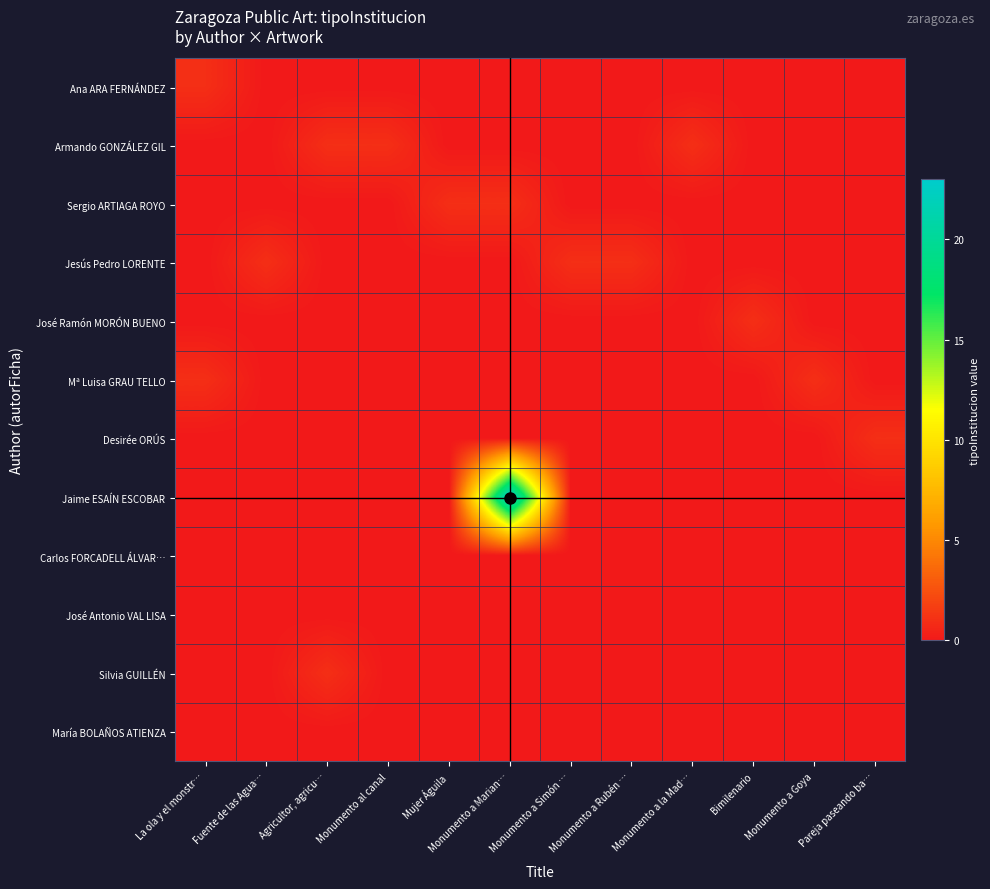

Count the number of data series in this chart.

12